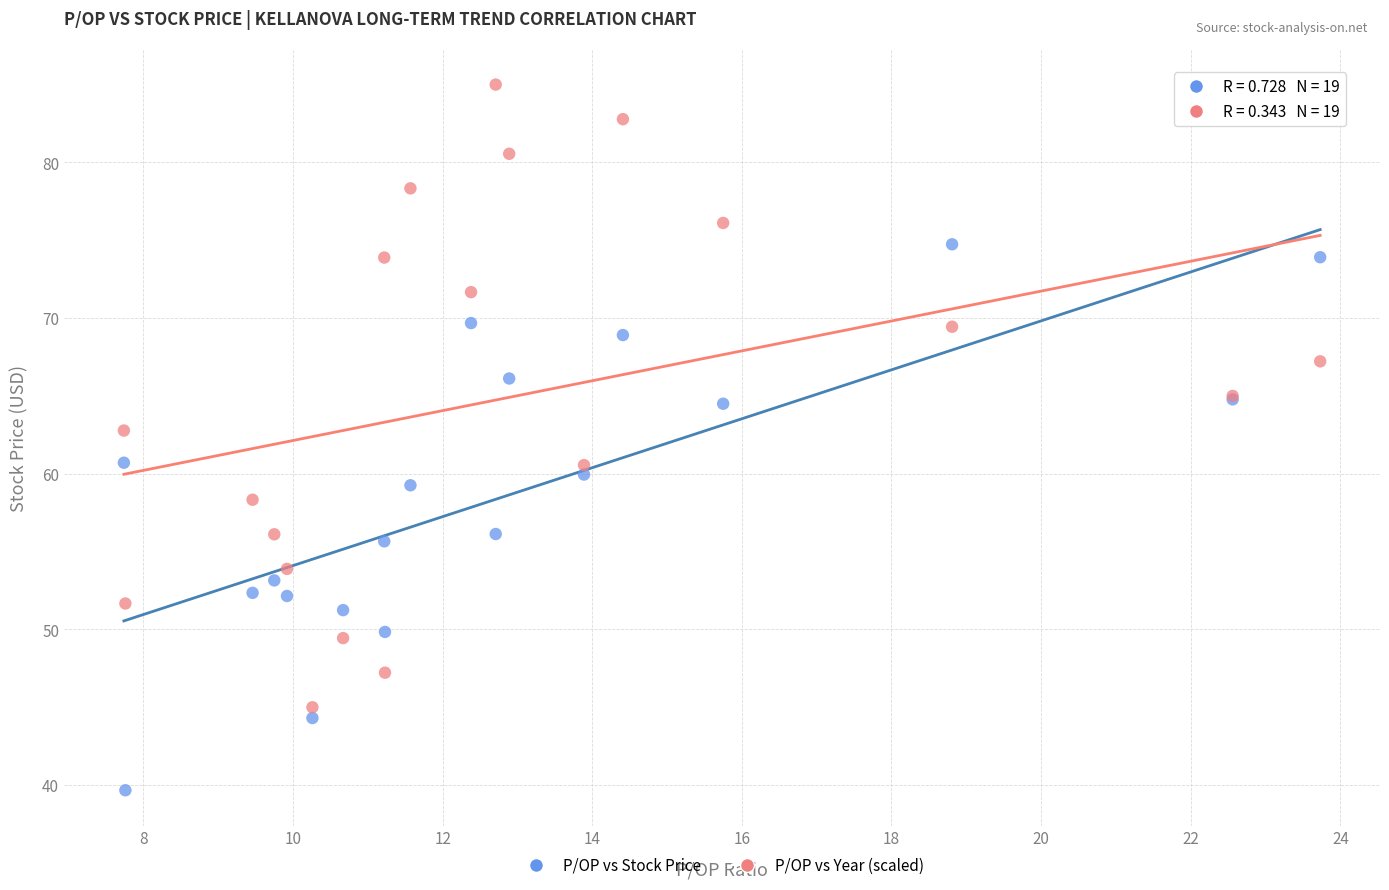

Which series contains the lowest Y value?

P/OP vs Stock Price